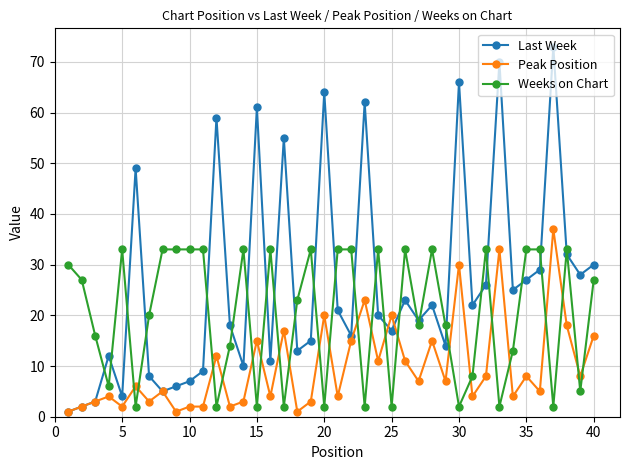

How many lines are shown in the chart?

3